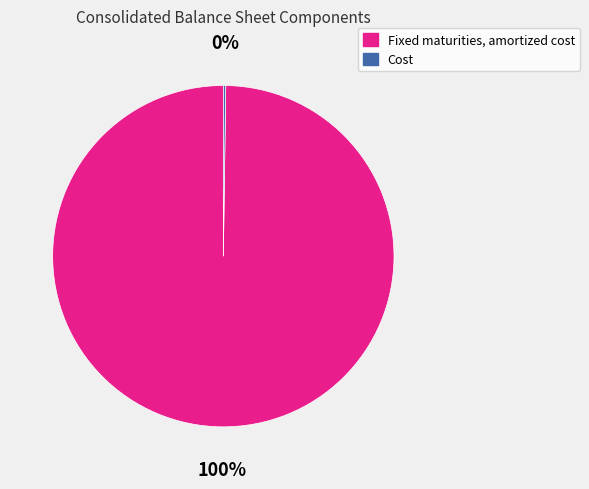

To the nearest percent, what is the difference between the largest and smallest slice percentages?

100%